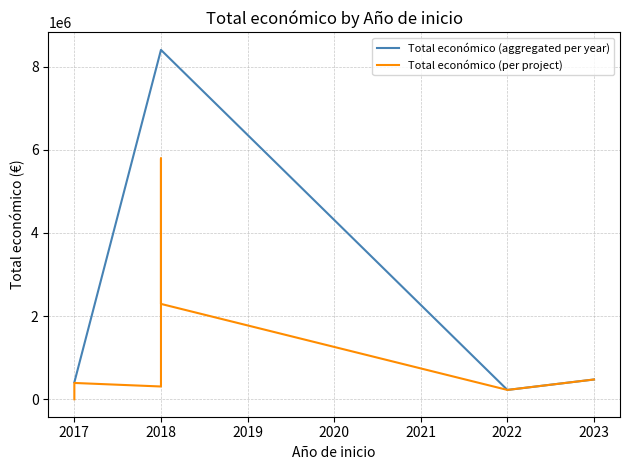

What is the average value?

1190040